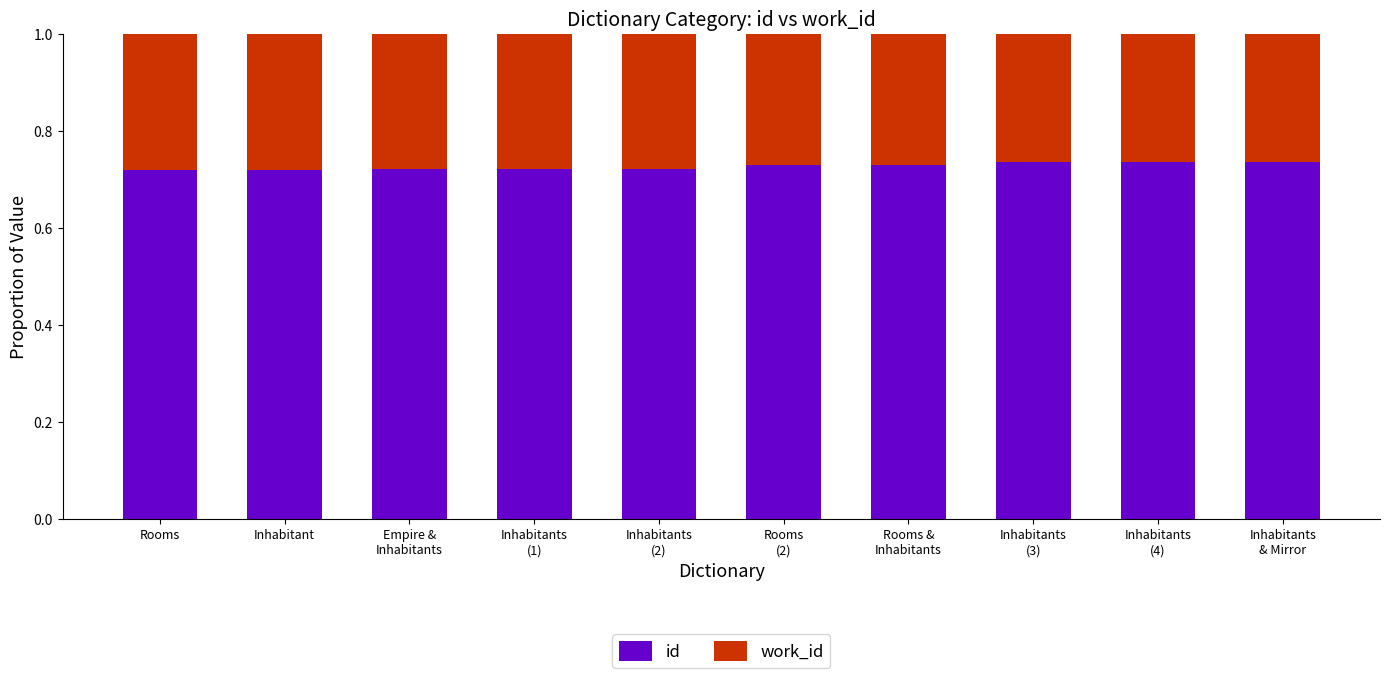

Are the bars grouped side by side (vs. stacked)?

No